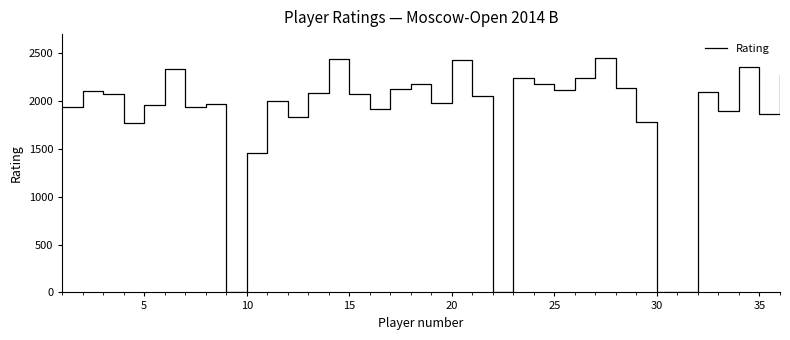

What is the maximum value shown in the chart?

2452